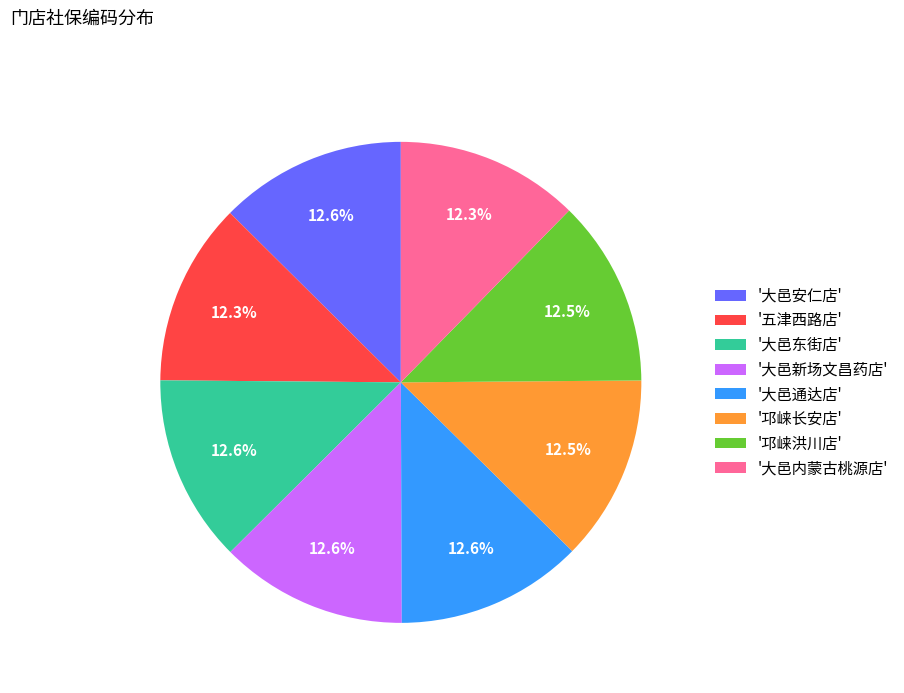

What is the total percentage of '大邑新场文昌药店' and '大邑内蒙古桃源店'?

24.9%